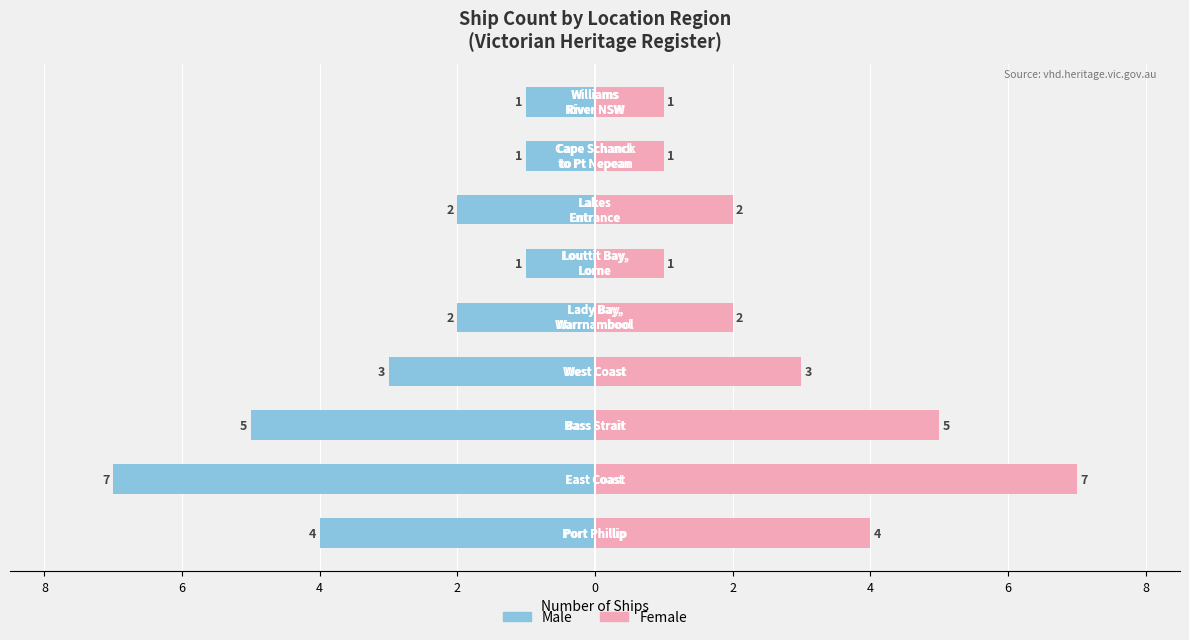

Reading left to right, extract all data points from this chart.

Male: 10=-4	8=-7	6=-5	4=-3	2=-2	0=-1	2=-2	4=-1	6=-1
Female: 10=4	8=7	6=5	4=3	2=2	0=1	2=2	4=1	6=1